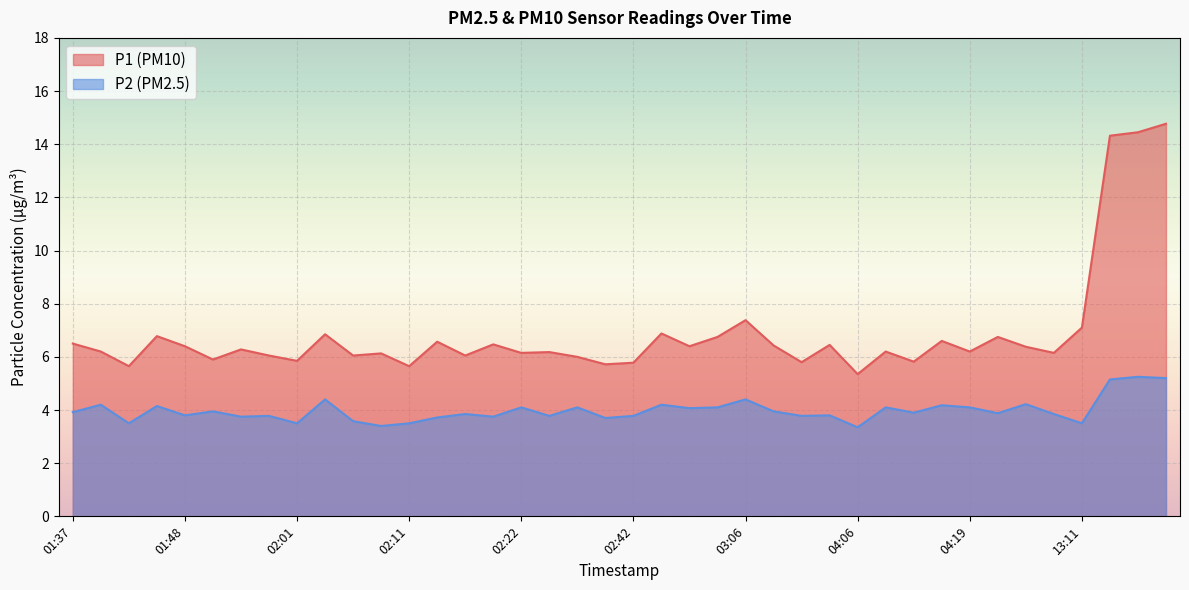

True or false: P2 and P1 cross at least once.

False